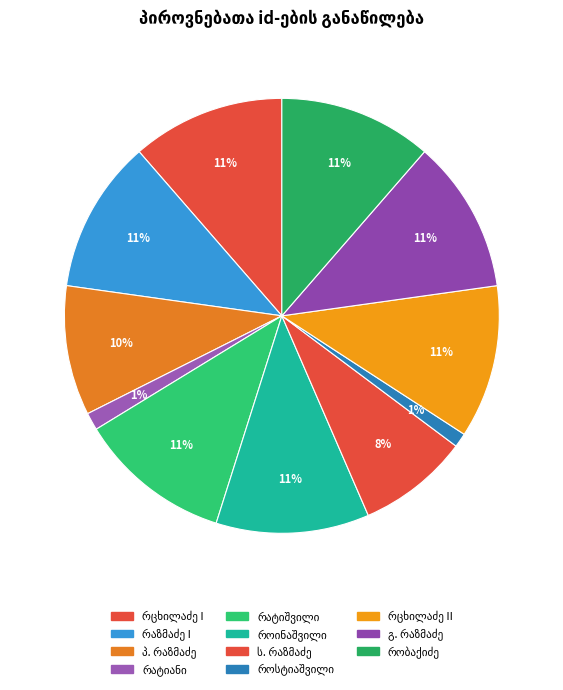

The მექი ვასილის ძე რატიანი slice represents 11% of the pie. True or false?

False